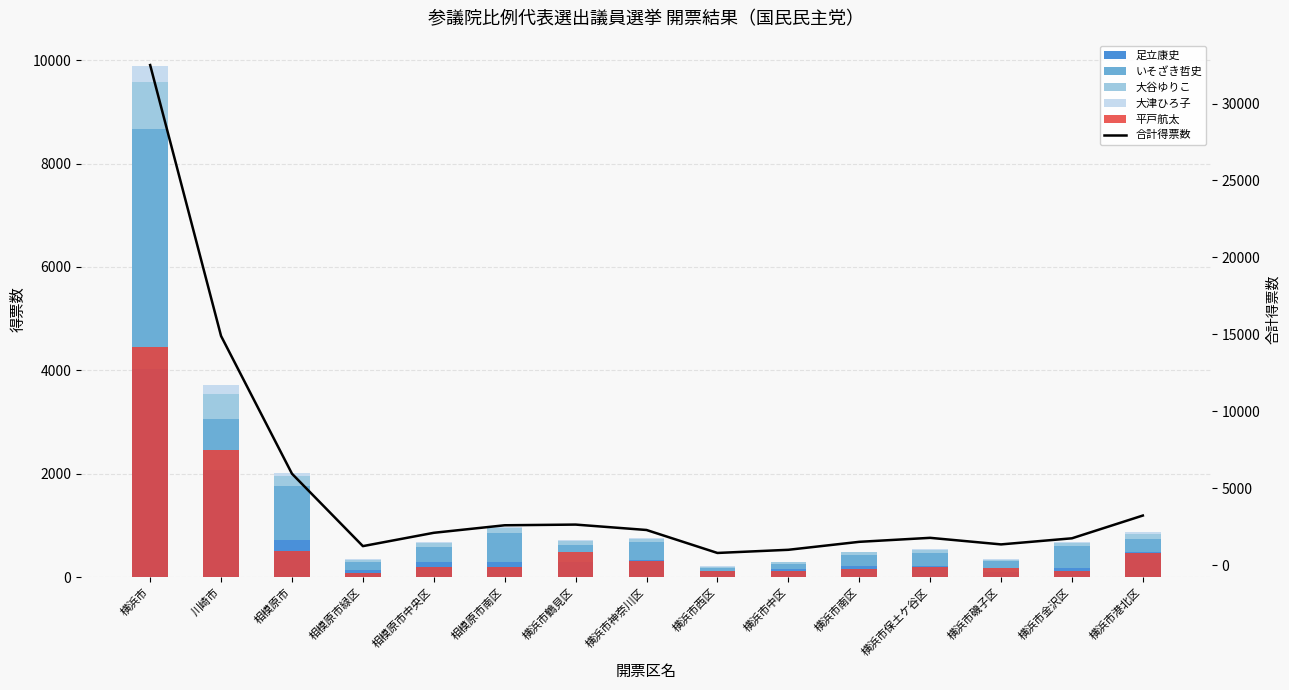

At which label does いそざき哲史 reach its minimum?

横浜市西区